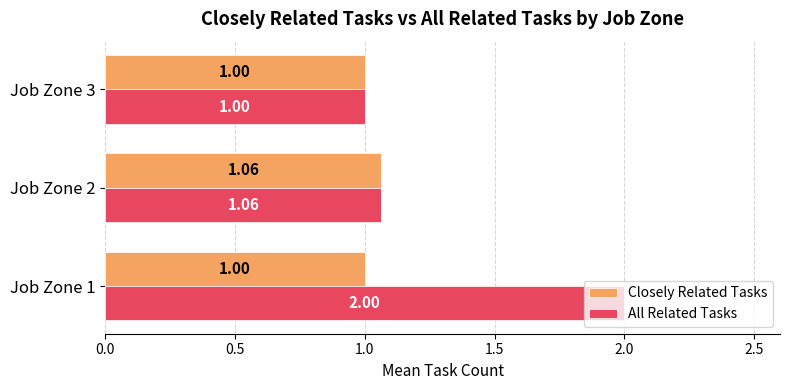

Which series has the largest range (max minus min)?

All Related Tasks